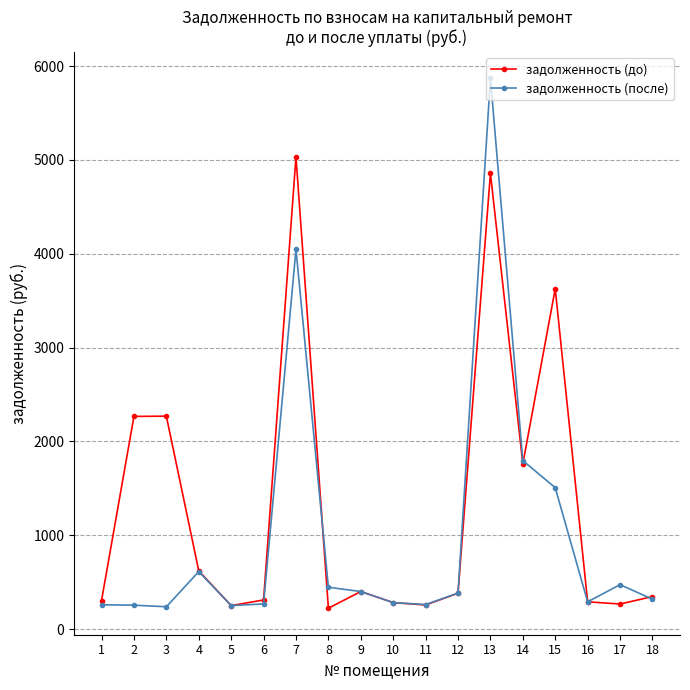

Between 3 and 9, which series saw the biggest shift?

задолженность (до)